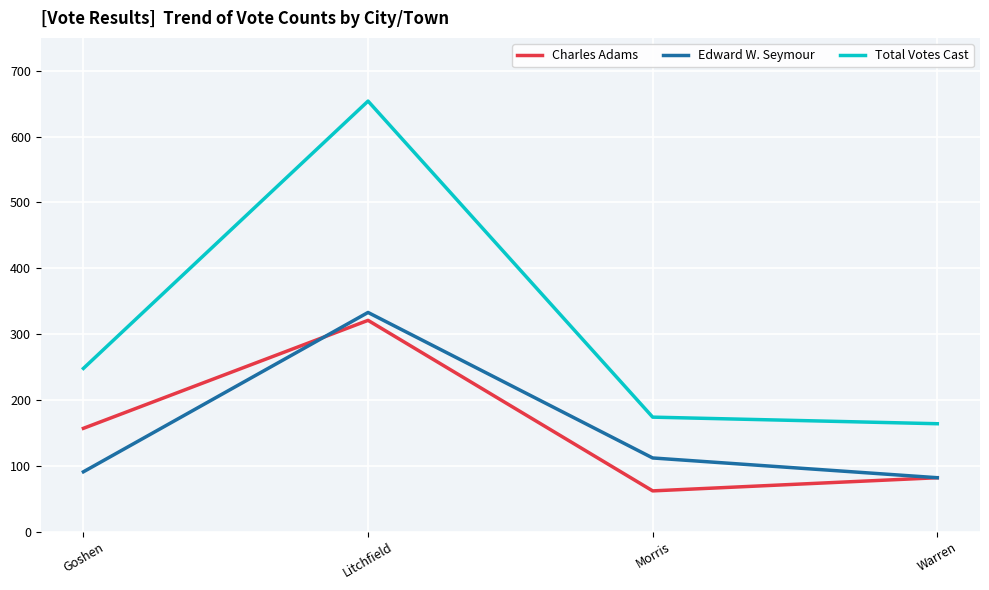

True or false: Total Votes Cast and Edward W. Seymour cross at least once.

False